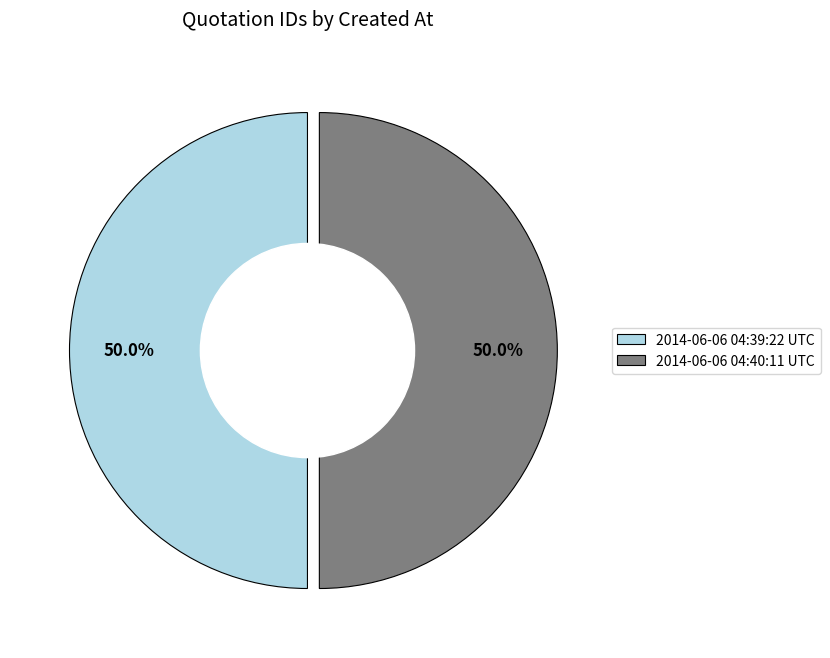

Combined, what portion of the pie is 2014-06-06 04:39:22 UTC and 2014-06-06 04:40:11 UTC?

100.0%